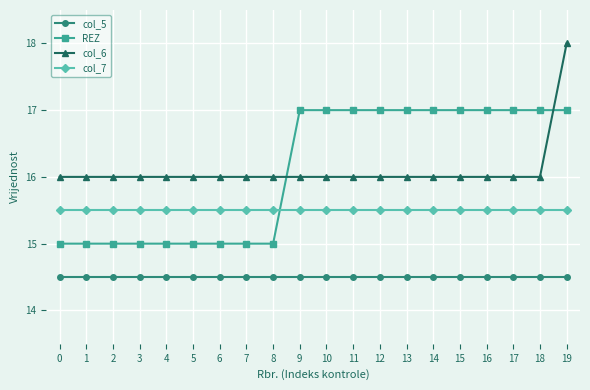

At which category is the sum across all series the highest?

19